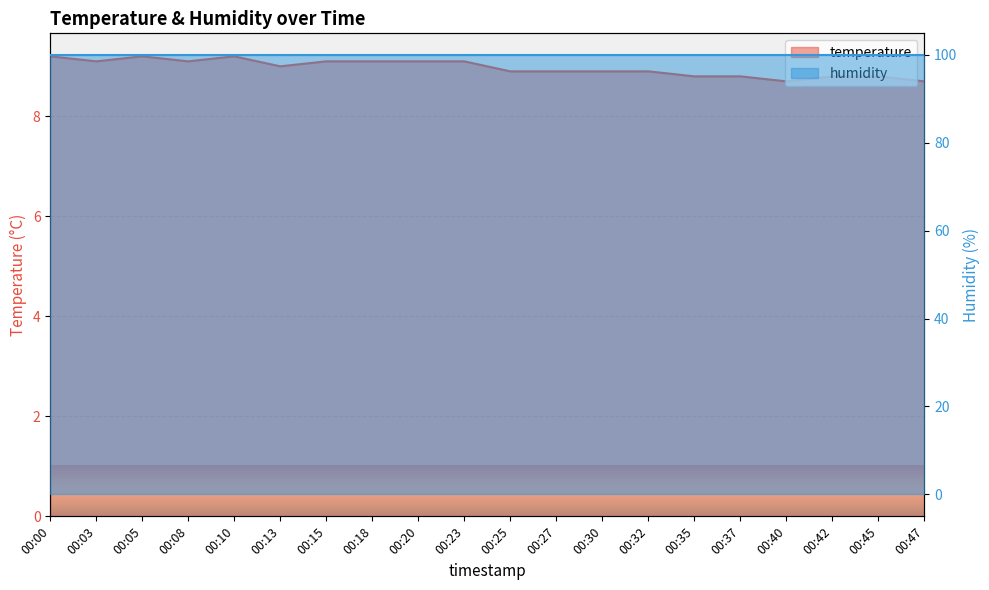

Where is the first local maximum?

00:05